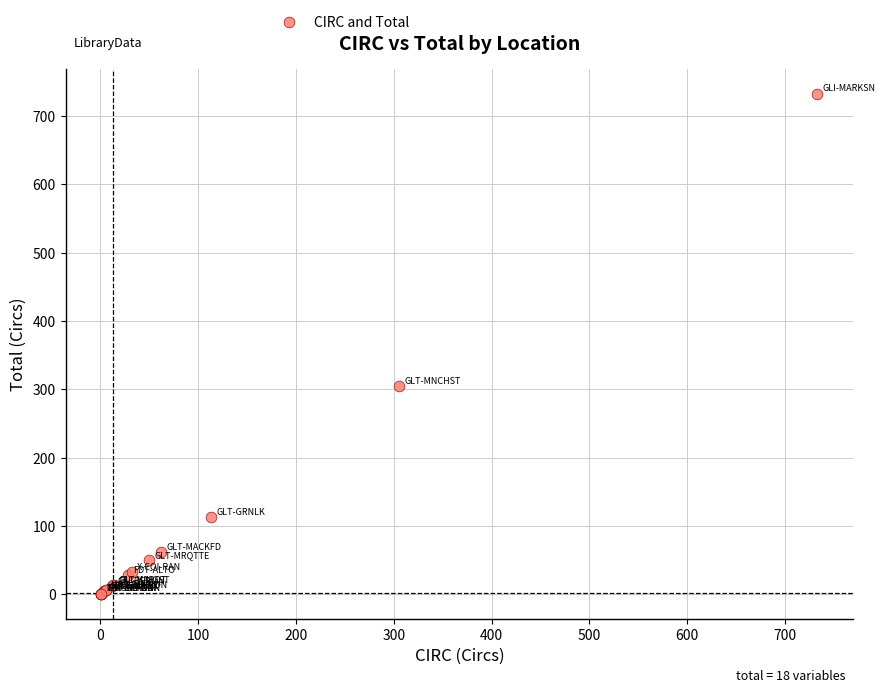

What Y value in the scatter plot is closest to 367?

305